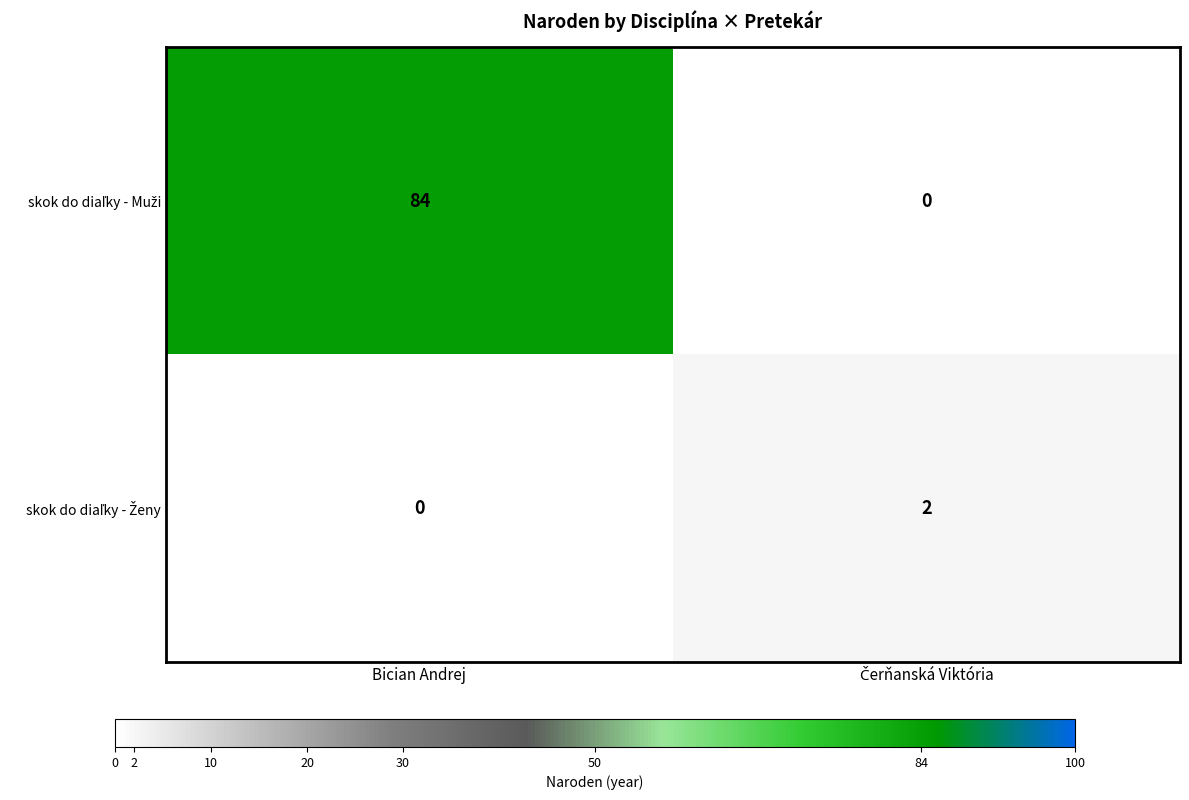

What is the spread (max minus min) of values at Bician Andrej?

84